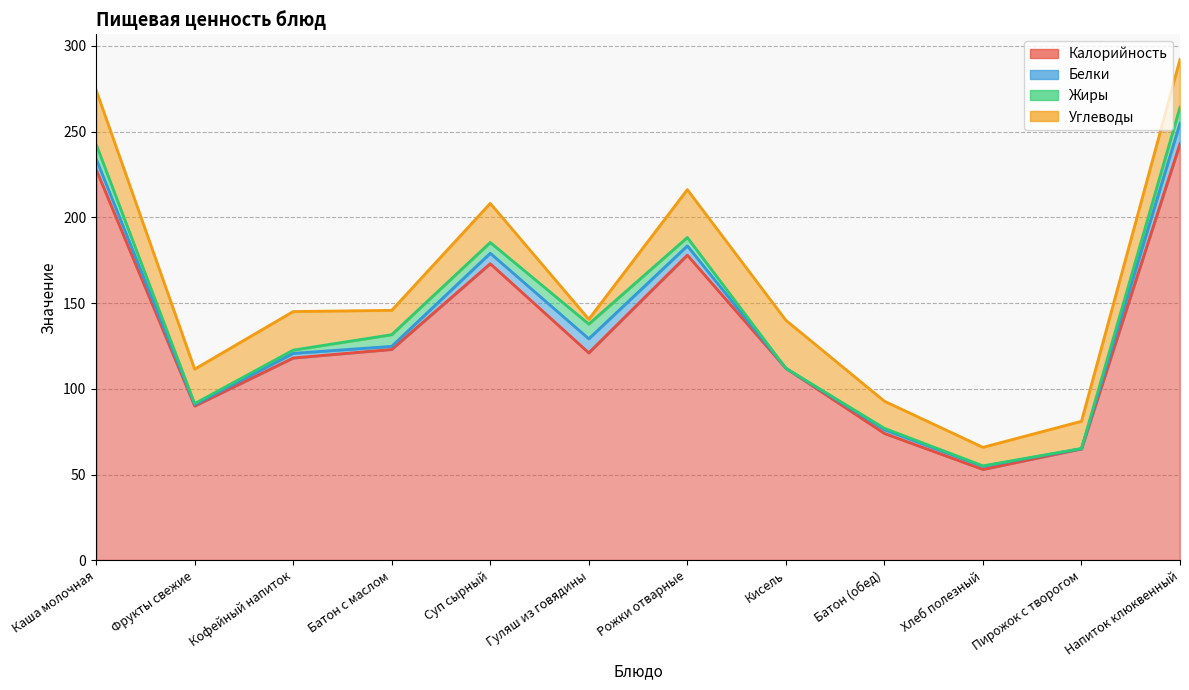

At Суп сырный, list the series in order from largest to smallest.

Калорийность, Углеводы, Жиры, Белки